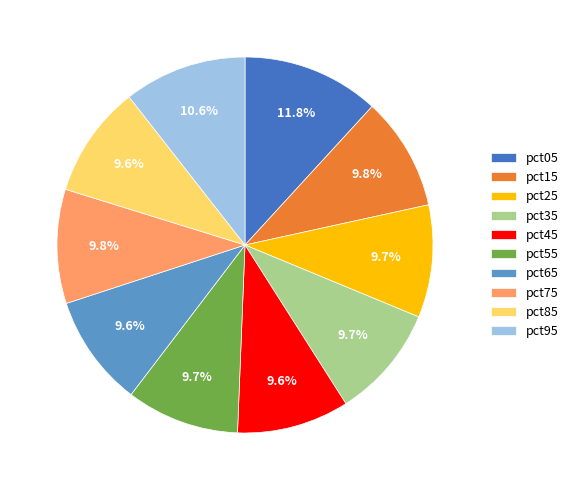

Does pct95 account for over 50% of the chart?

No